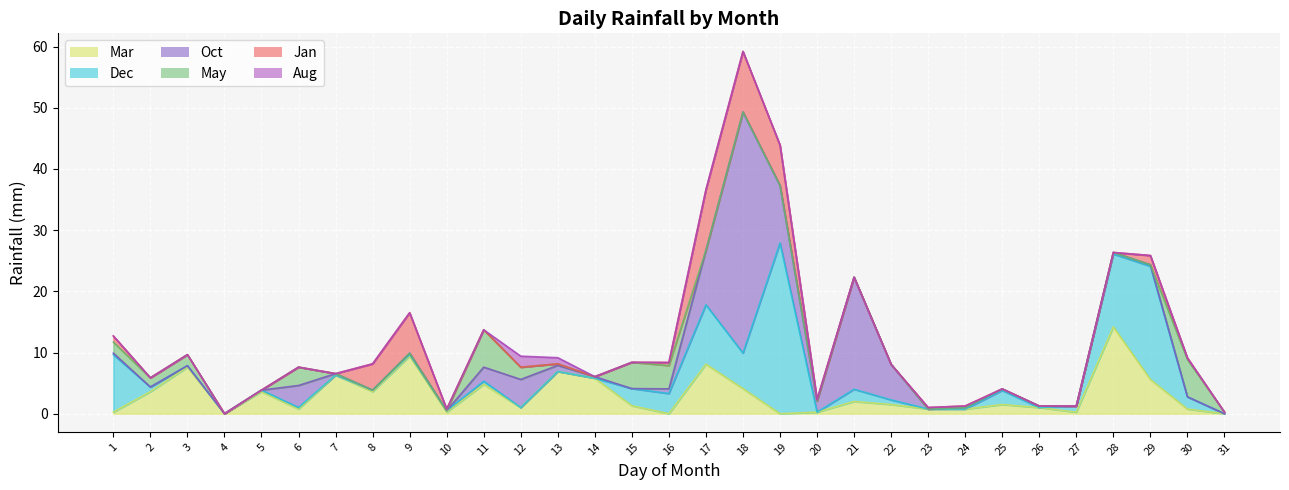

Where do Oct and Mar first cross each other?

5 and 6